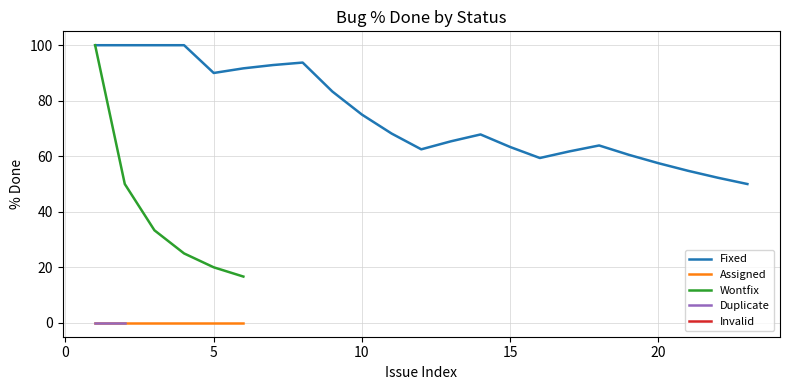

Does the chart display data point markers on the line(s)?

No